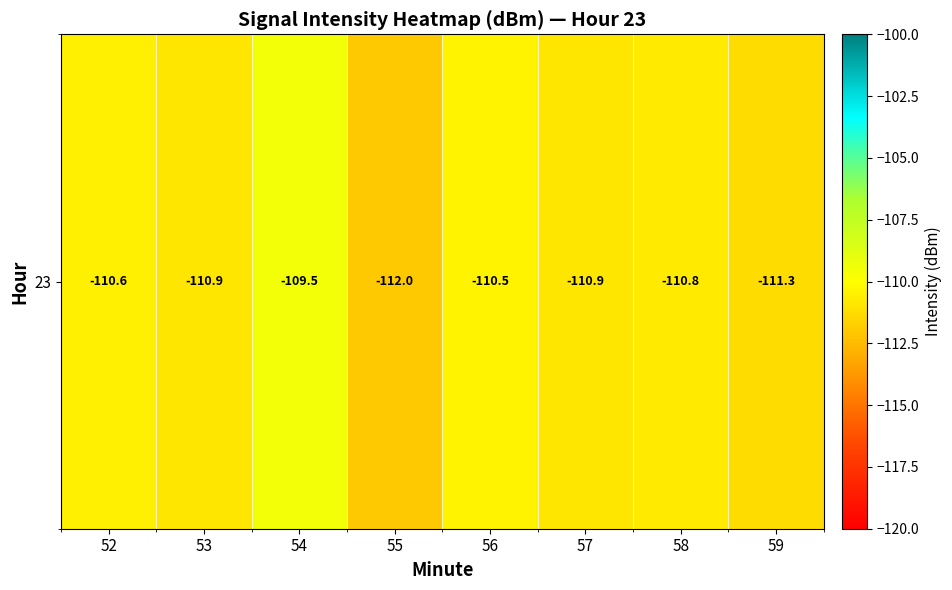

Which category has the lowest value across all series?

55